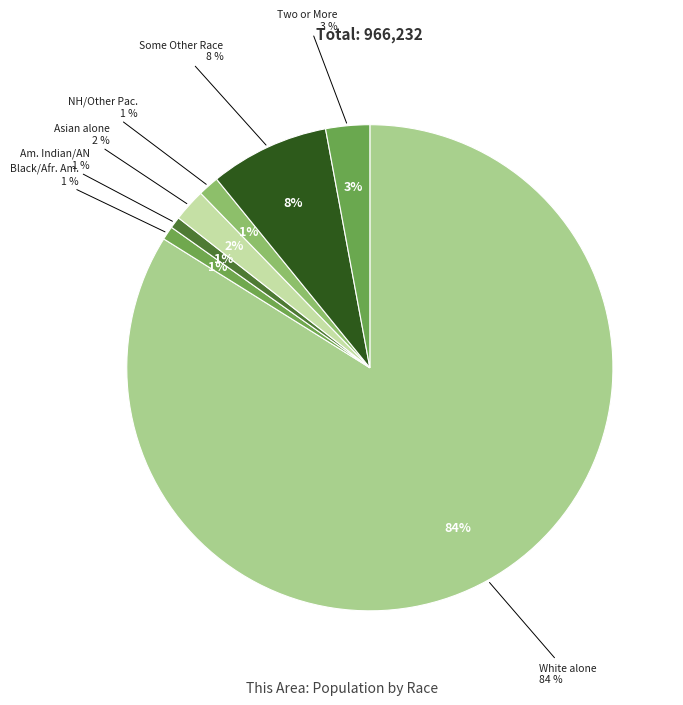

Which category has the smallest portion of the pie?

American Indian and Alaska Native